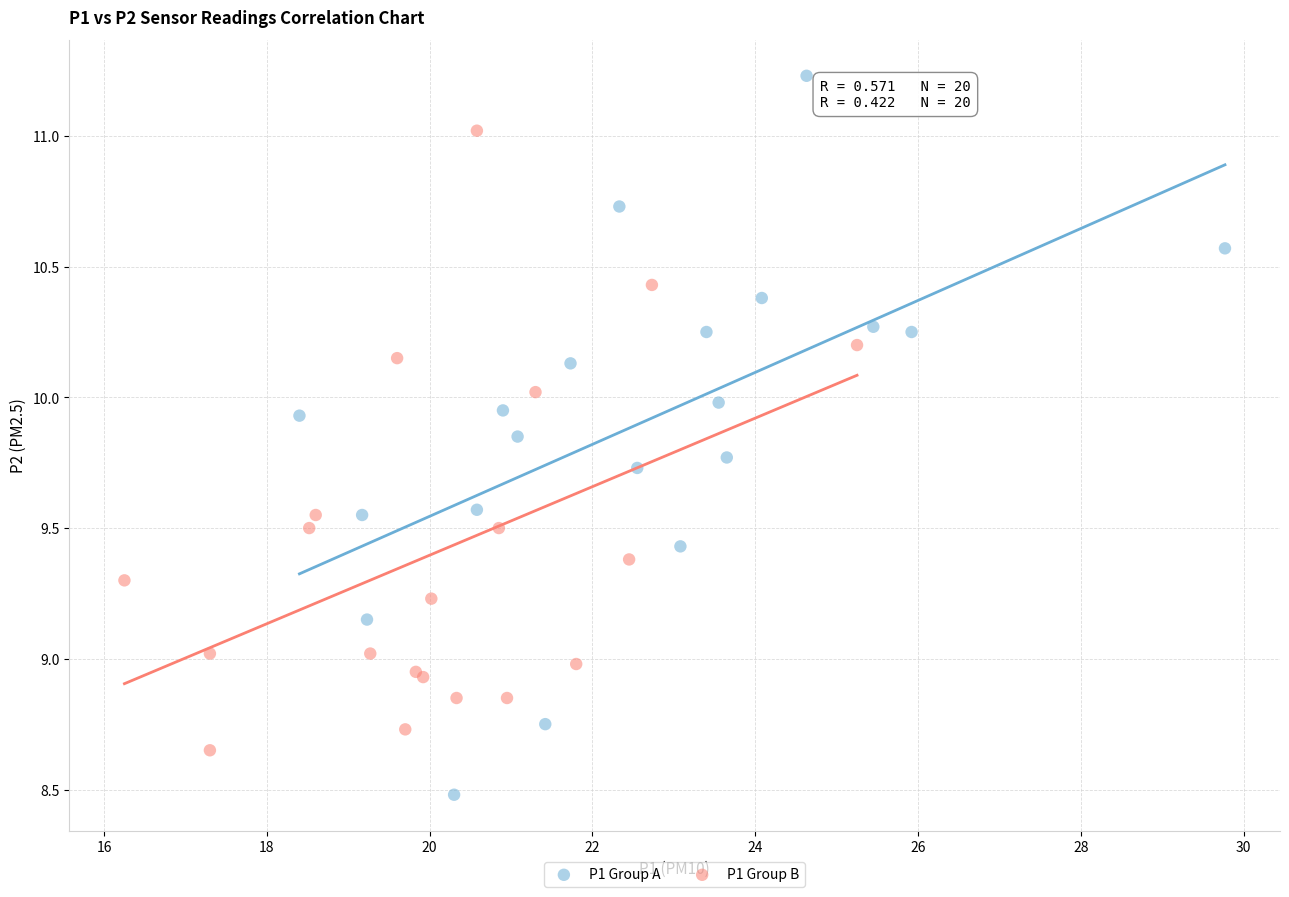

Which series contains the highest Y value?

P1 Group A